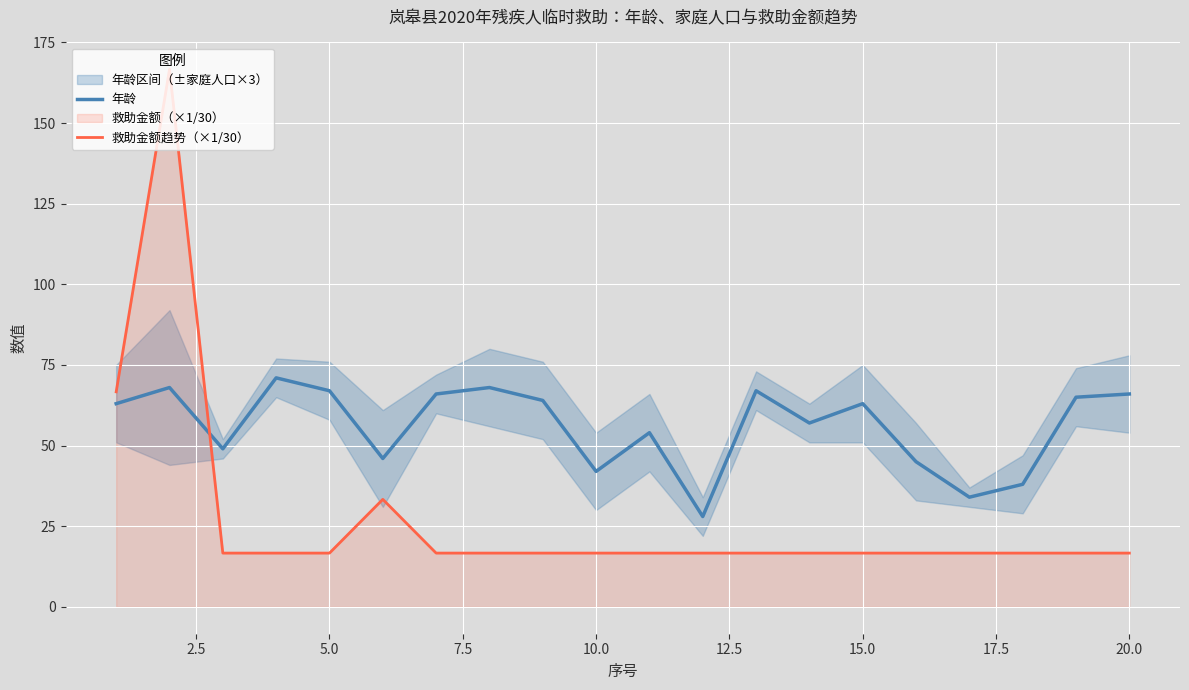

True or false: 年龄 and 救助金额趋势（×1/30） intersect in this chart.

True